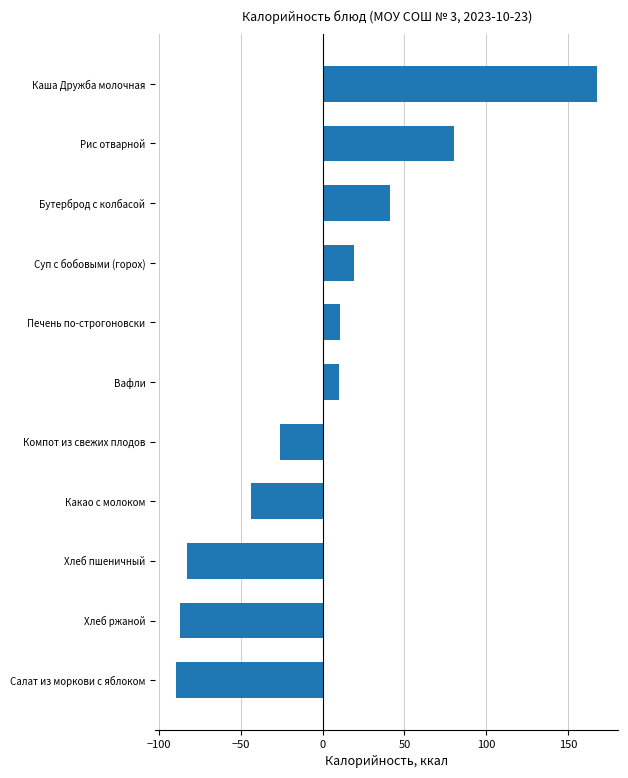

How many bars are there in total?

11